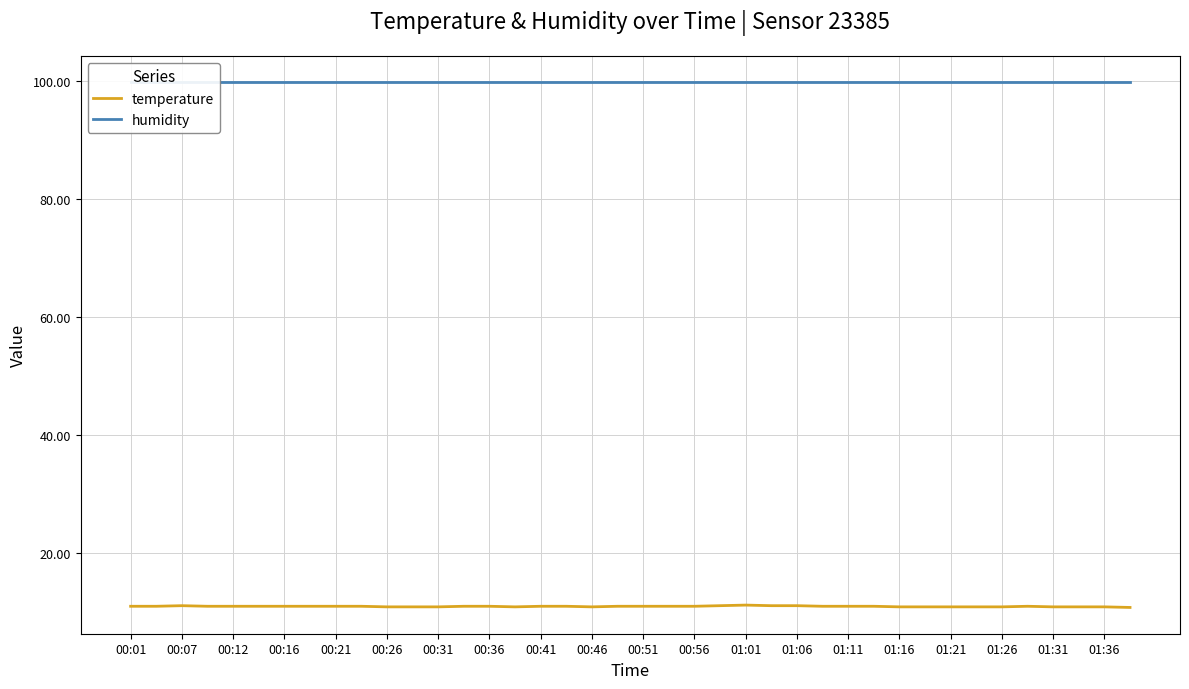

What is the difference between the second highest and second lowest values in the temperature series?

0.2